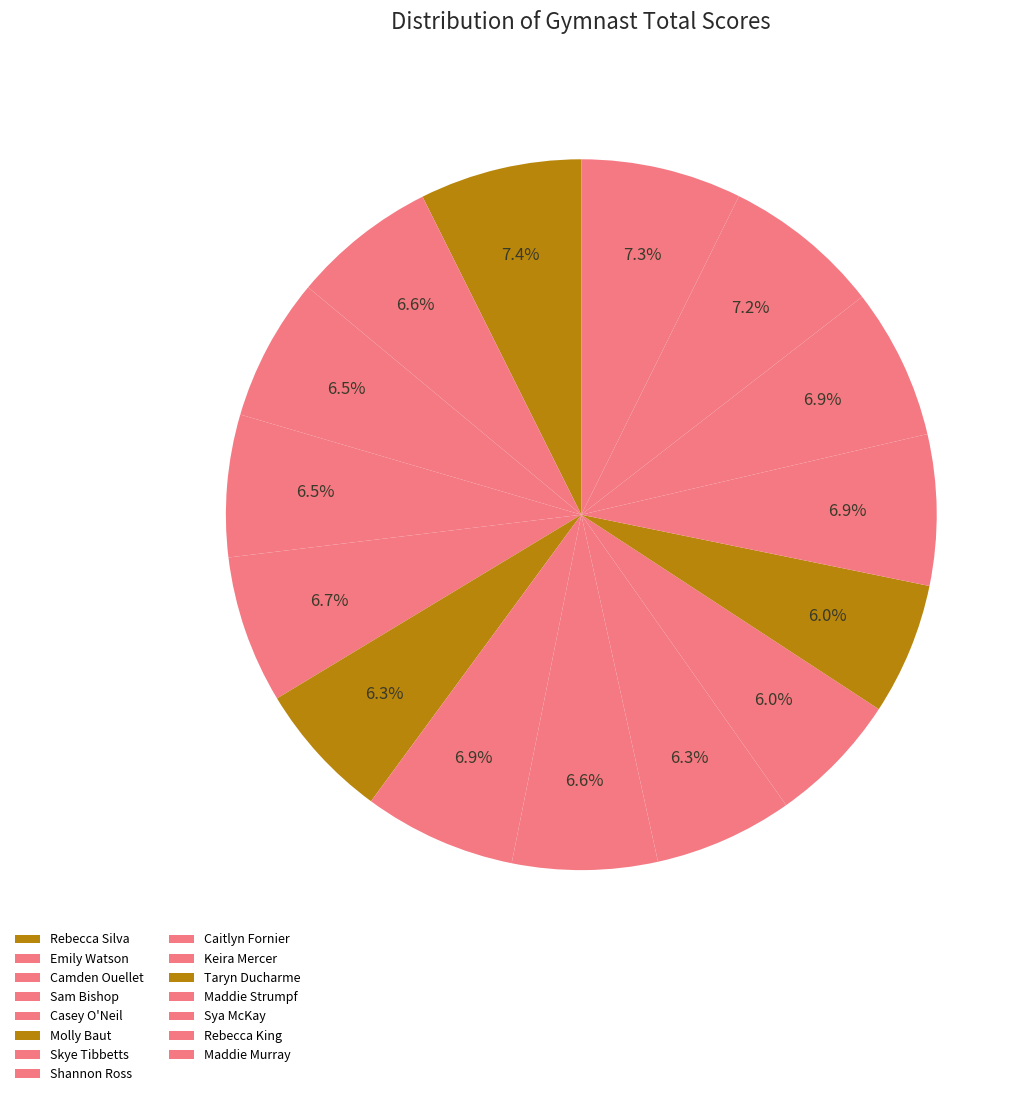

Is there a majority slice in this chart?

No